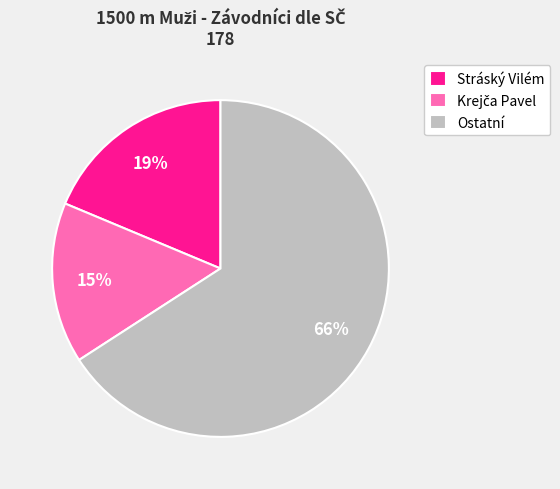

Do Ostatní and Stráský Vilém together represent more than half of the pie?

Yes